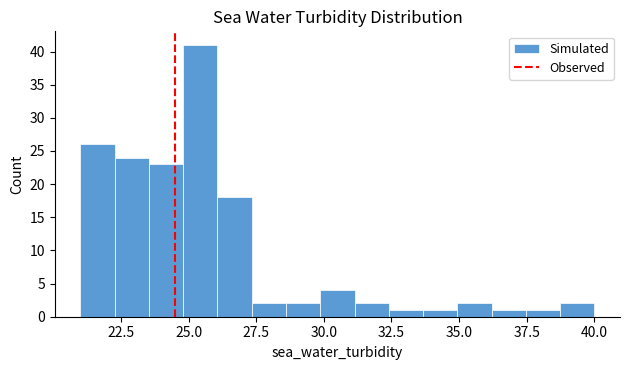

Read against the x-axis, roughly where is the centre of the tallest bar?

25.5